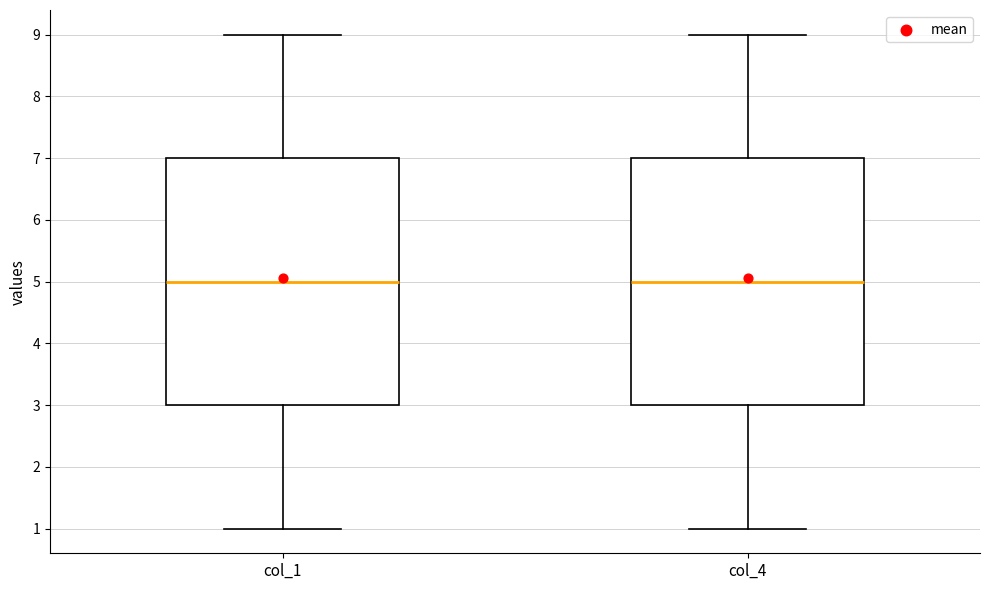

Reading left to right, transcribe this box plot: for each box, give where its median line is, the range the box spans, and where its two whiskers end, as read against the y-axis. The values are not printed on the chart, so give them approximately, as read against the axis.

col_1: median 5, box 3 to 7, whiskers 1 to 9
col_4: median 5, box 3 to 7, whiskers 1 to 9